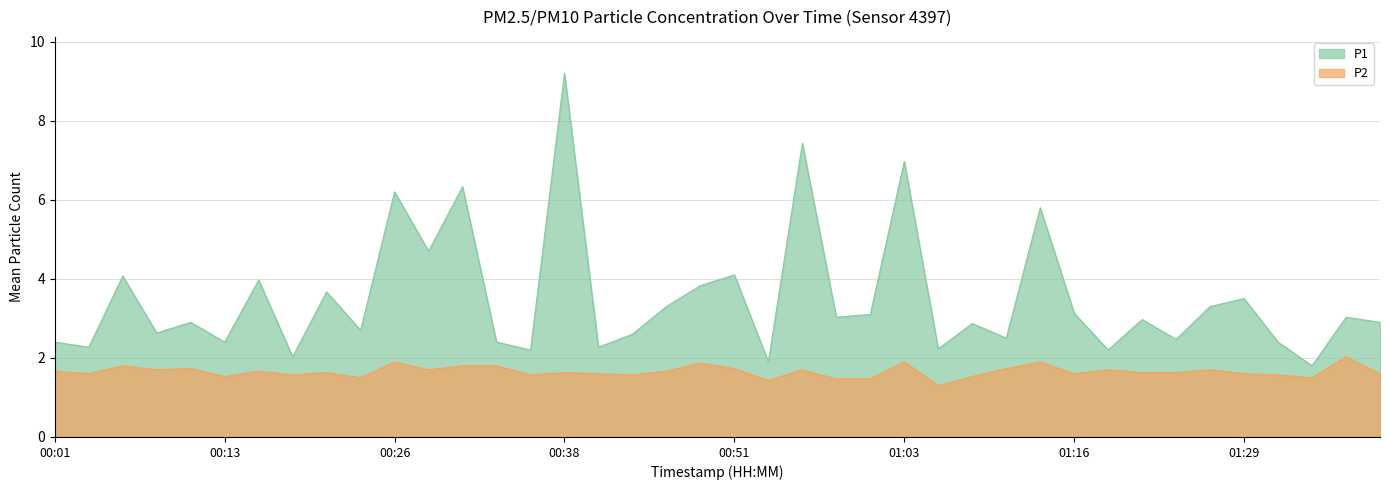

List the series in order of their overall mean, highest first.

P1, P2